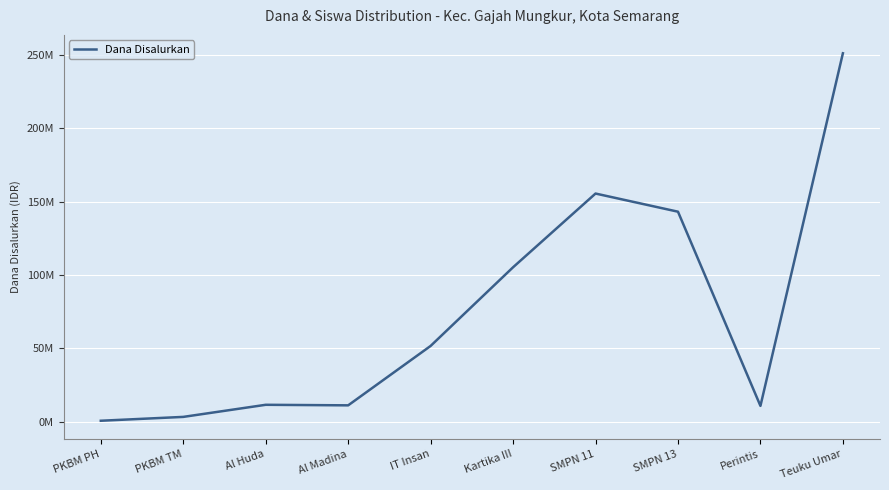

What is the approximate value at SMPN 11, to the nearest 50?

155625000